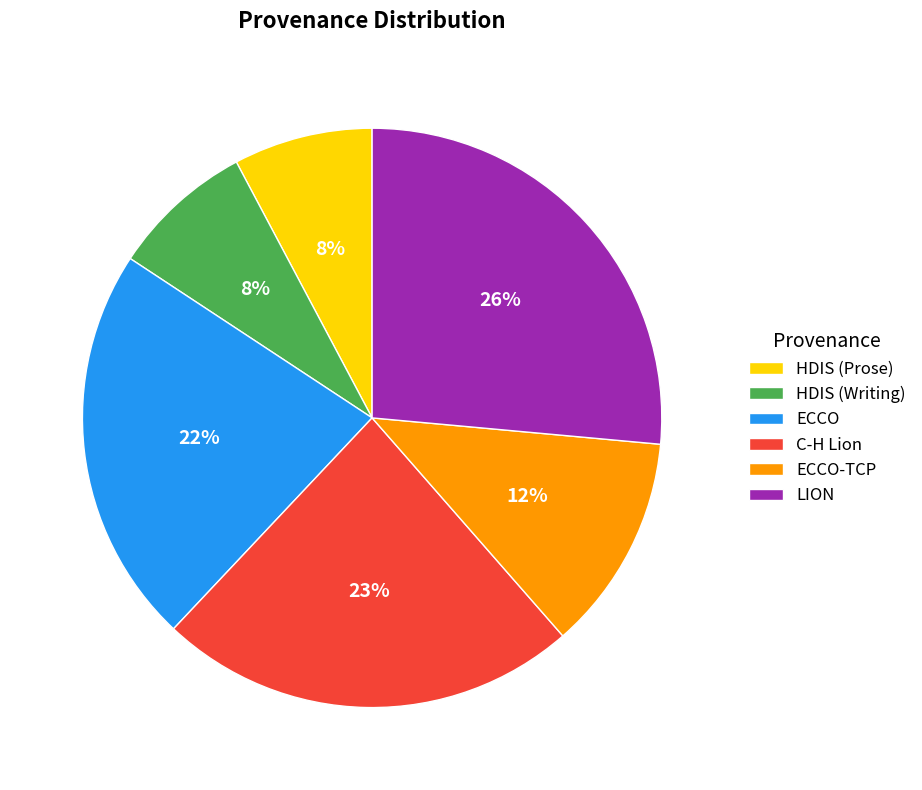

Count the number of slices in the pie.

6